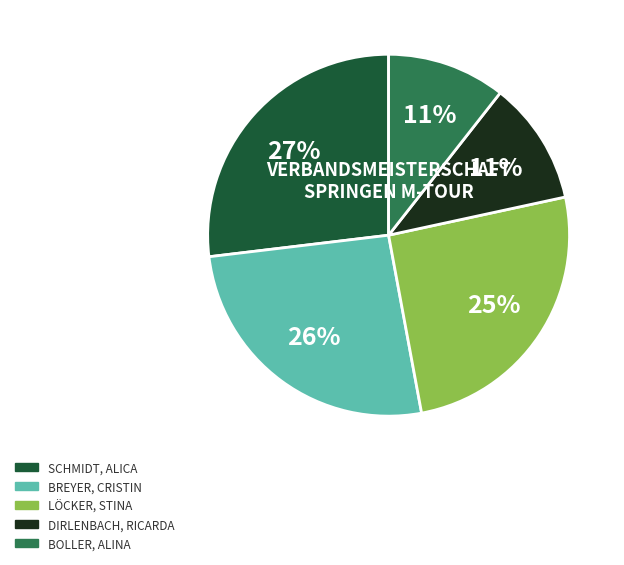

How many segments does this pie chart have?

5